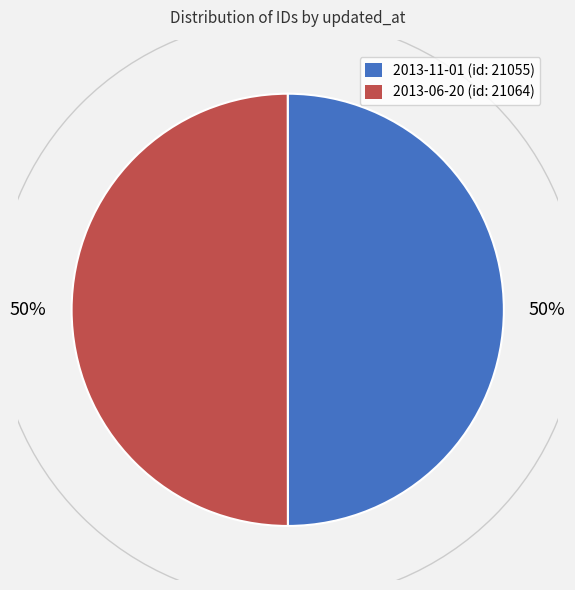

To the nearest percent, what is the average slice percentage?

50%